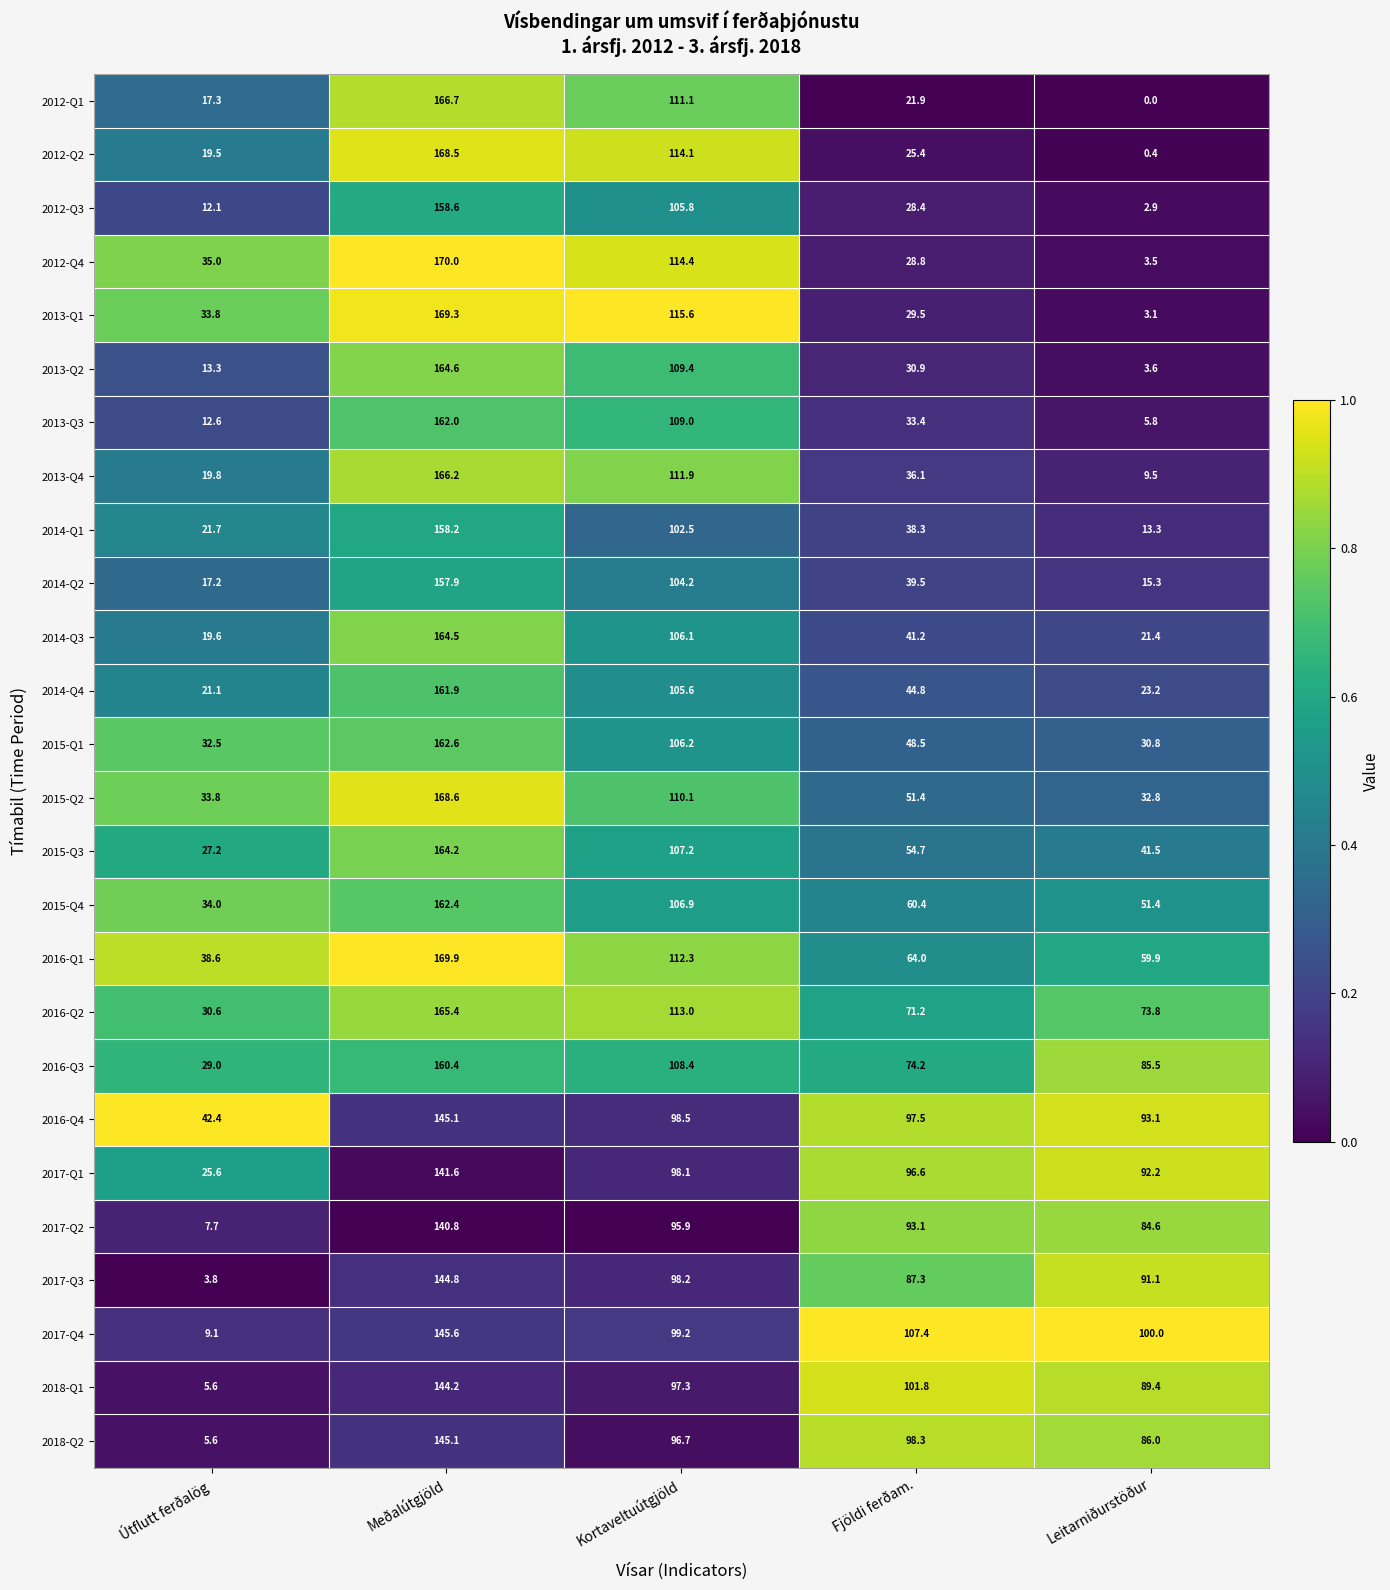

What is the total value across all series at Útflutt ferðalög?

568.5